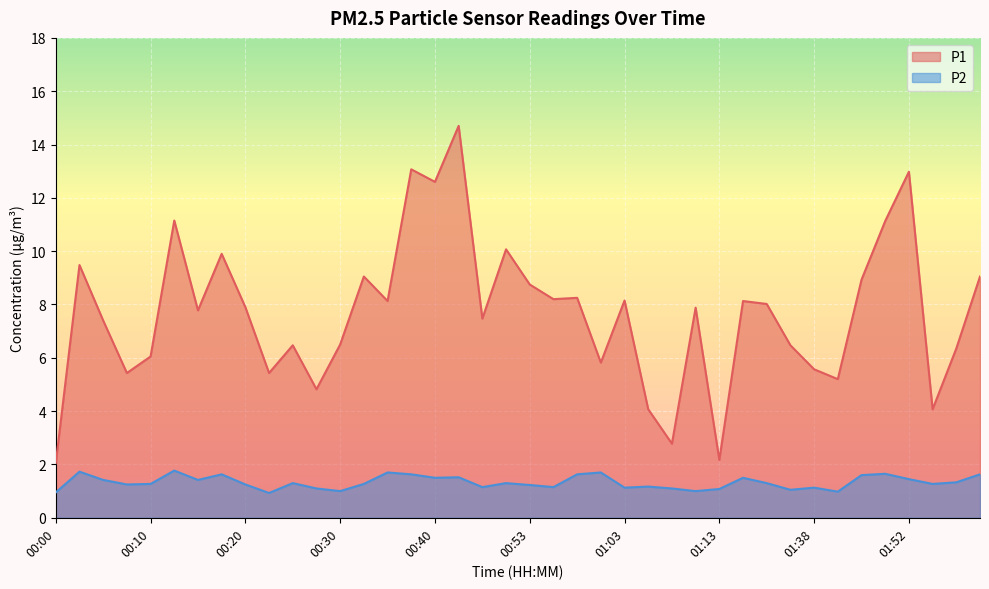

What is the difference between the highest and lowest values at 00:47?

6.3